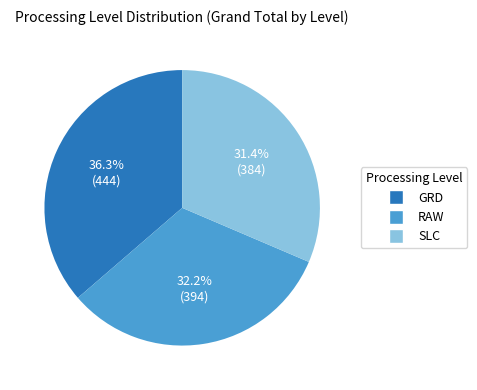

Does any single category account for the majority?

No